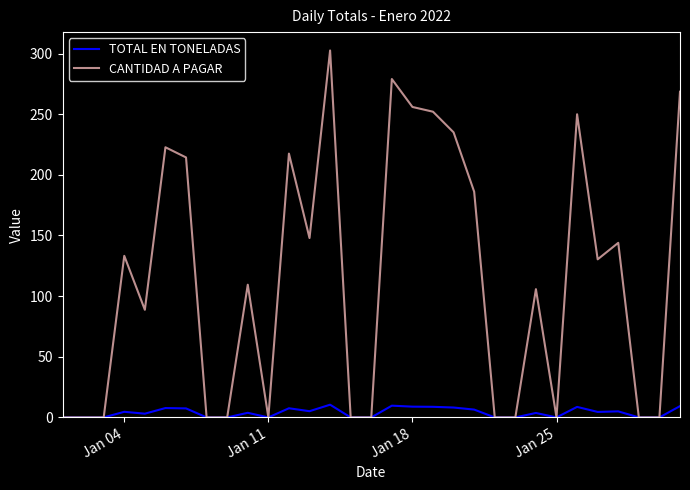

Which series has the largest range (max minus min)?

CANTIDAD A PAGAR